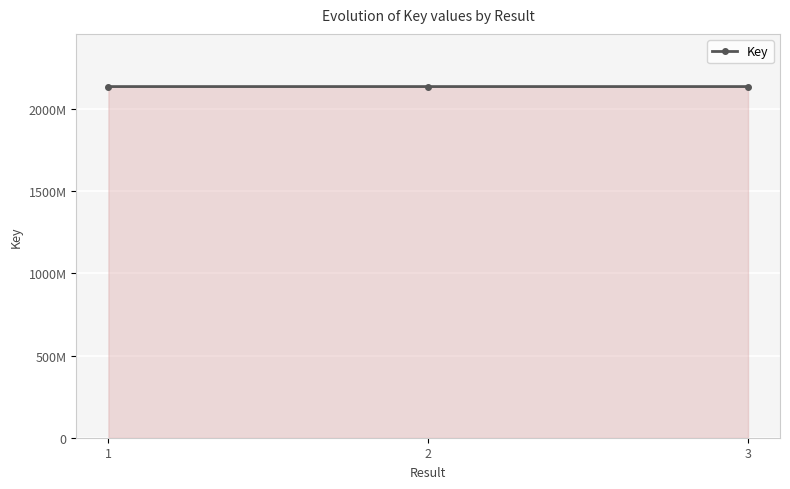

Is this an area chart (filled region under the line)?

Yes